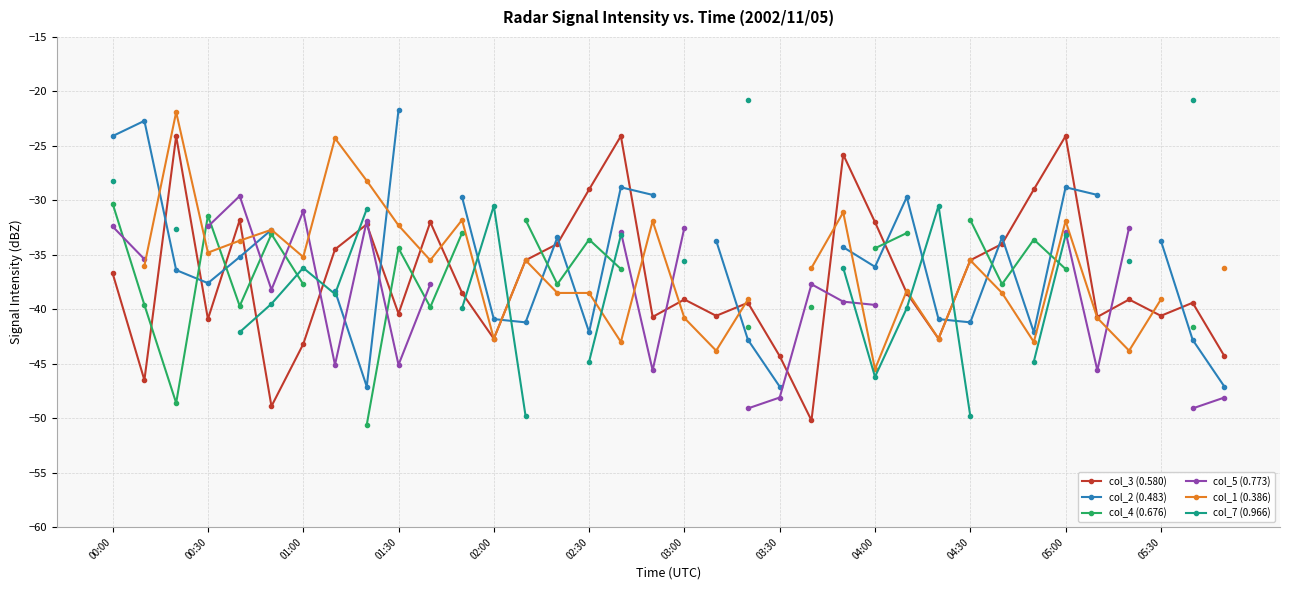

What is the maximum value shown in the chart?

-20.8